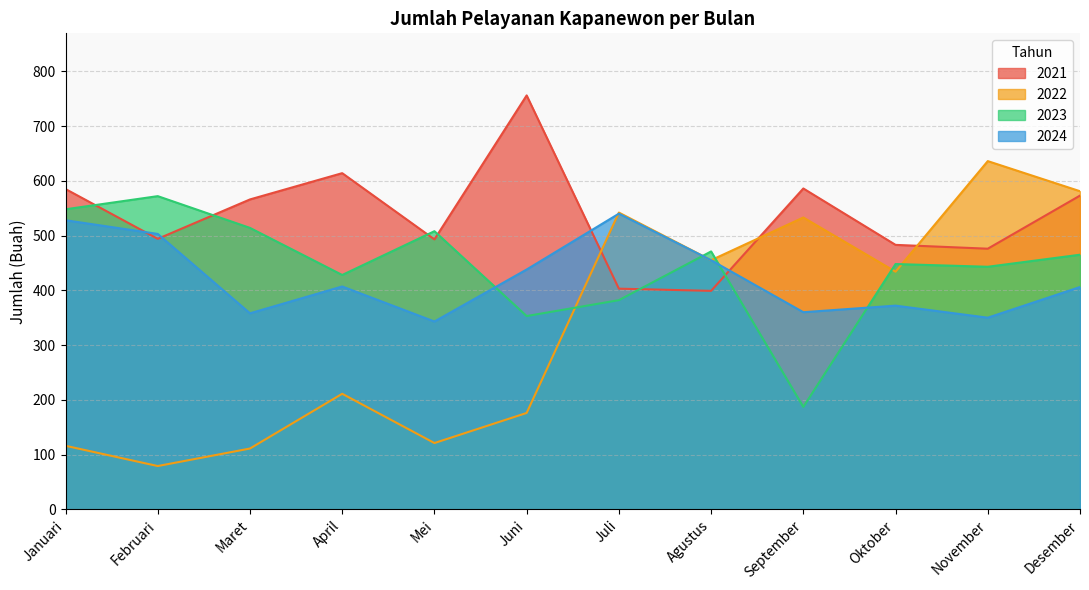

At which category is the sum across all series the highest?

Desember